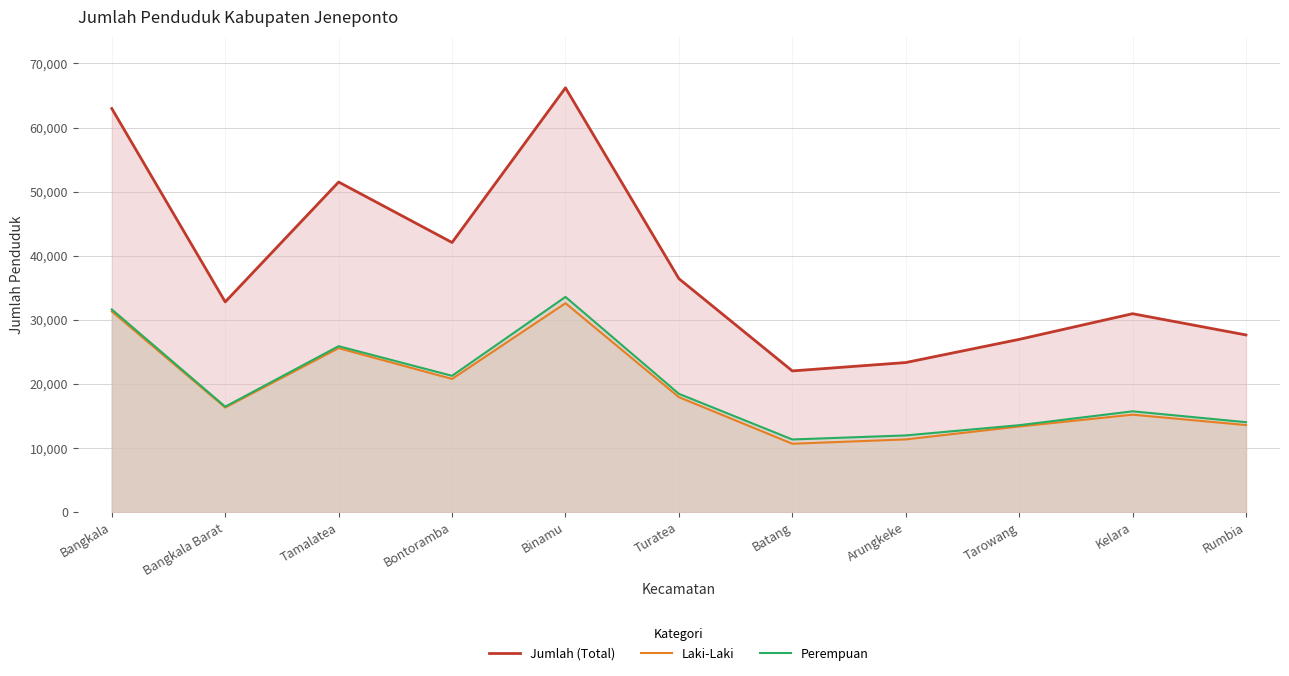

True or false: Jumlah (Total) and Perempuan intersect in this chart.

False